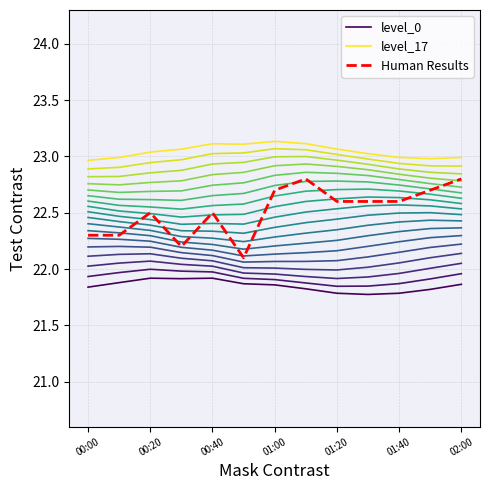

True or false: level_0 and level_17 intersect in this chart.

False